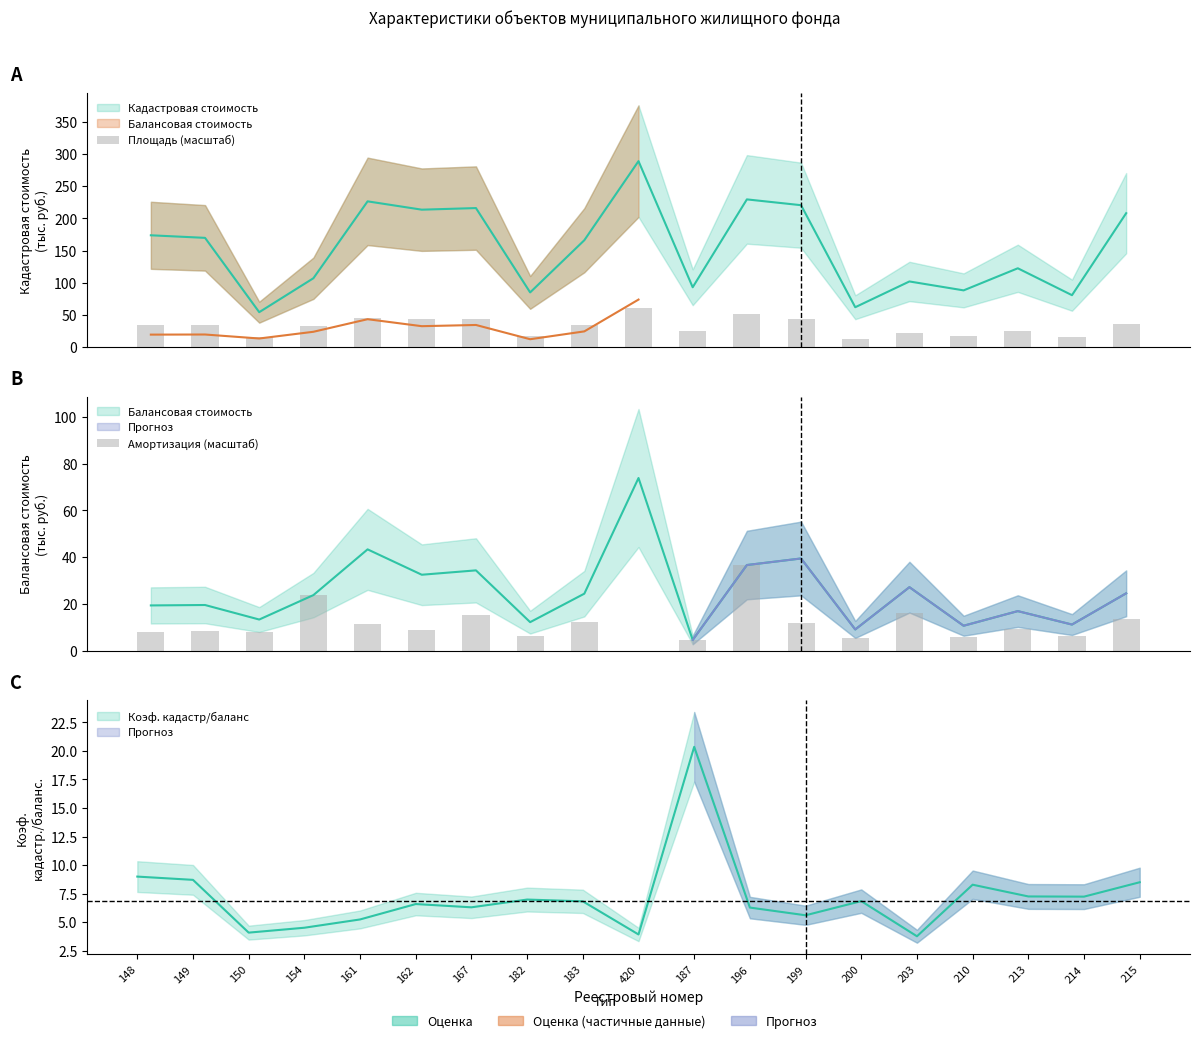

What is the value of the Амортизация (масштаб) bar at the 4th from the left?

23.8